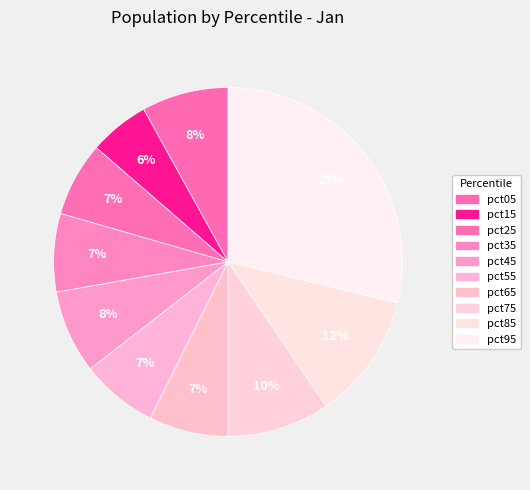

To the nearest percent, what portion does pct45 represent?

8%